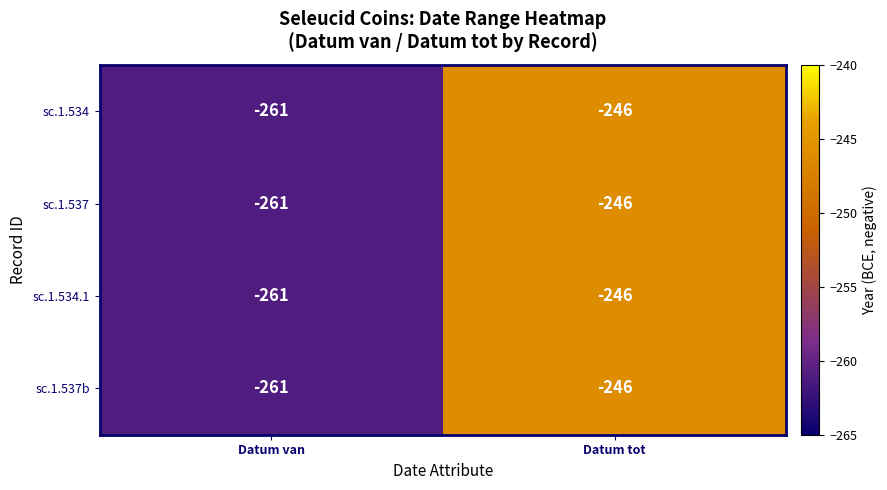

What is the total value across all series at Datum van?

-1044